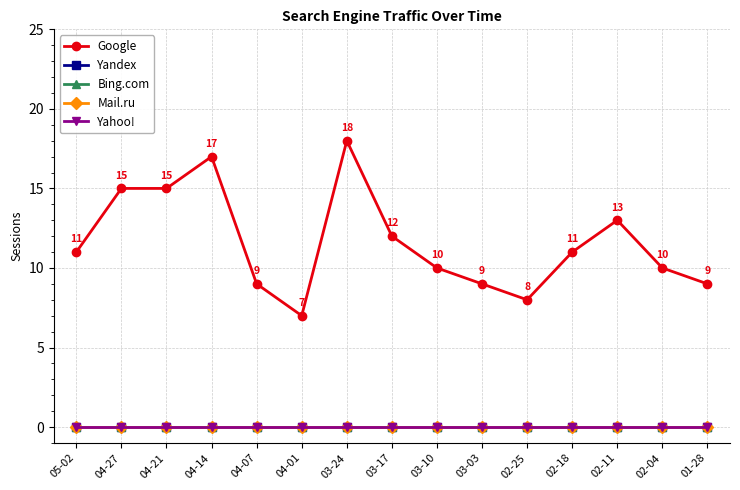

Does the chart have visible grid lines?

Yes